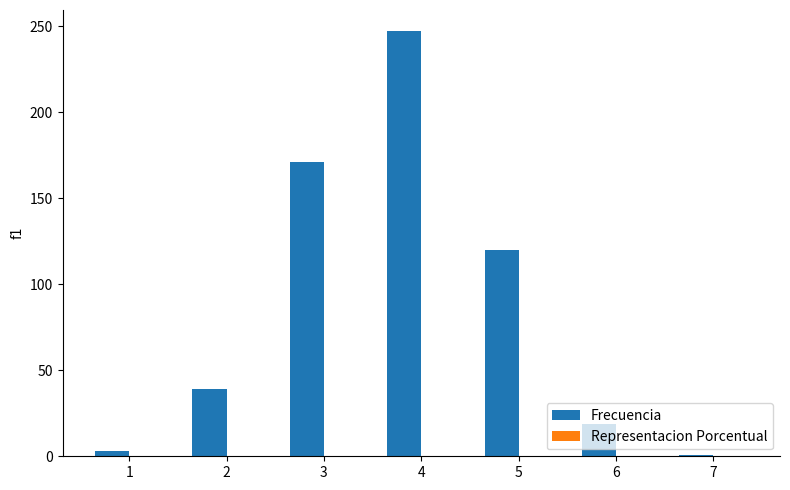

Read the Frecuencia value at 2.

39.0